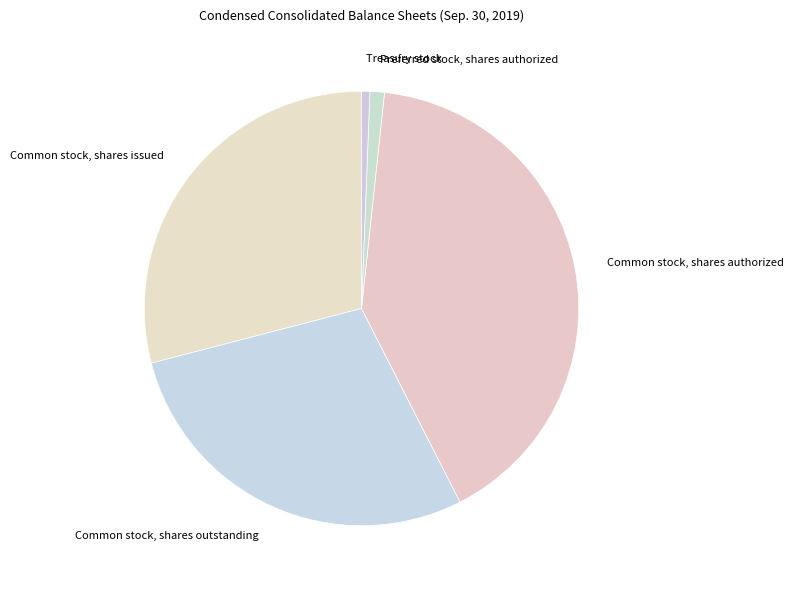

Count the number of slices in the pie.

5